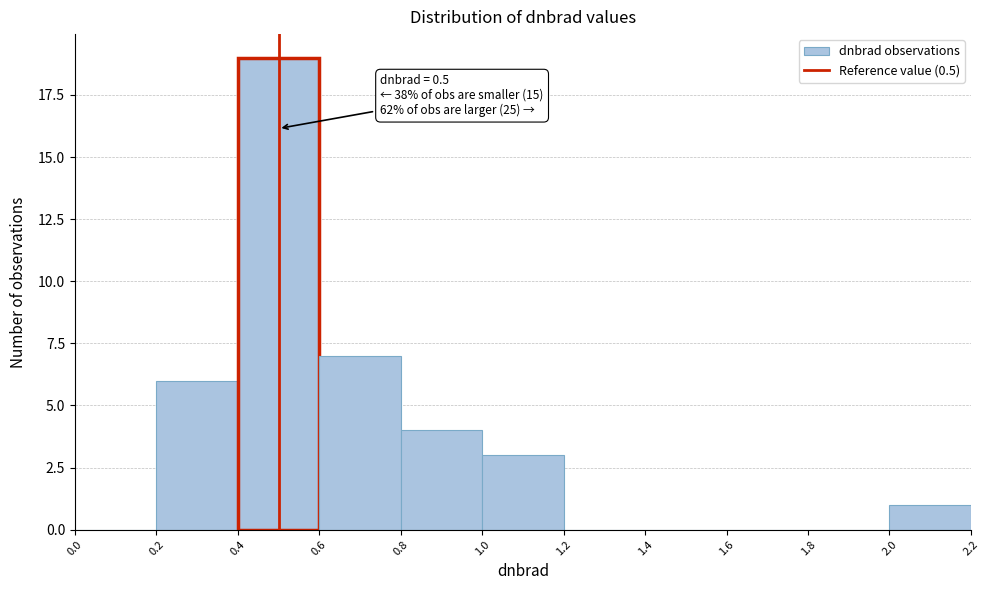

Over which range of the x-axis is the bar tallest?

0.4 to 0.6